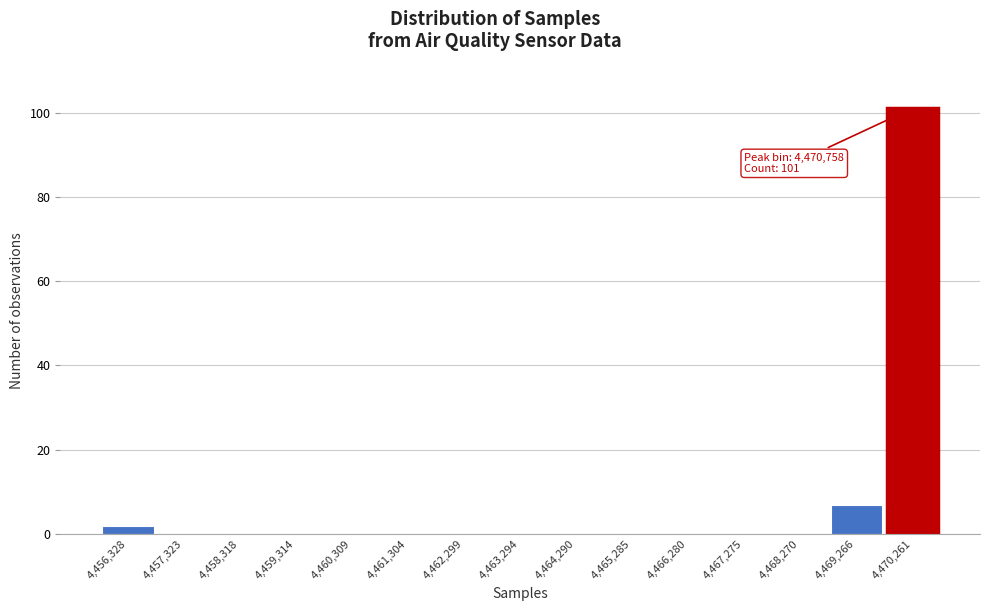

Reading left to right, what are all the values shown in this chart?

4,456,328=2	4,457,323=0	4,458,318=0	4,459,314=0	4,460,309=0	4,461,304=0	4,462,299=0	4,463,294=0	4,464,290=0	4,465,285=0	4,466,280=0	4,467,275=0	4,468,270=0	4,469,266=7	4,470,261=101